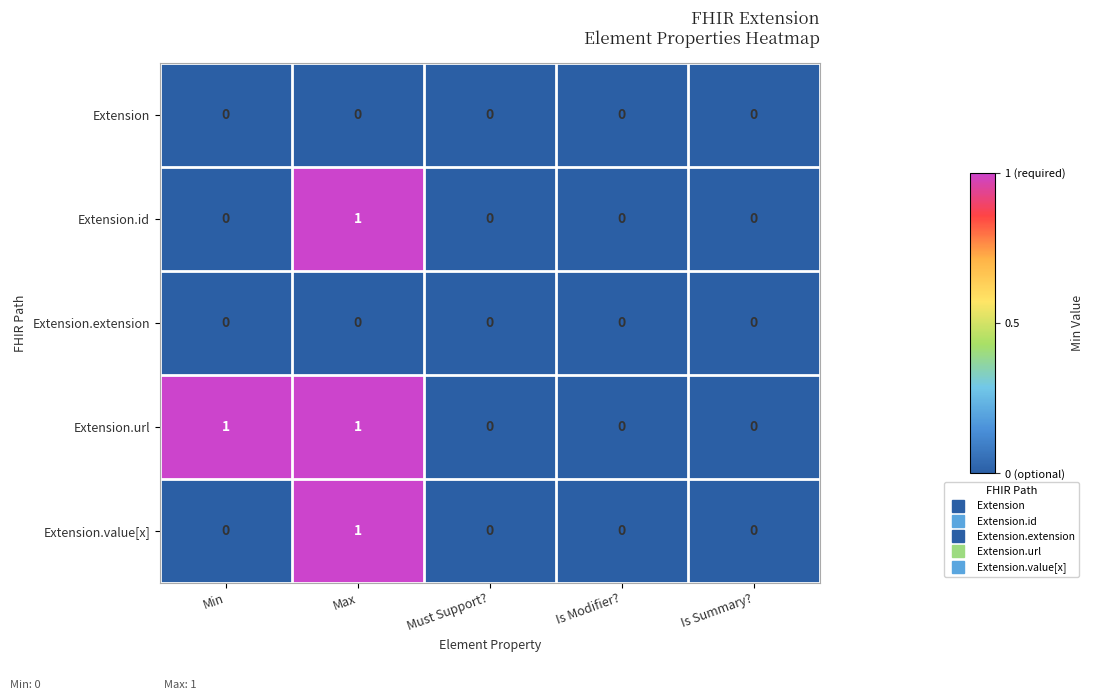

Count the number of data series in this chart.

5